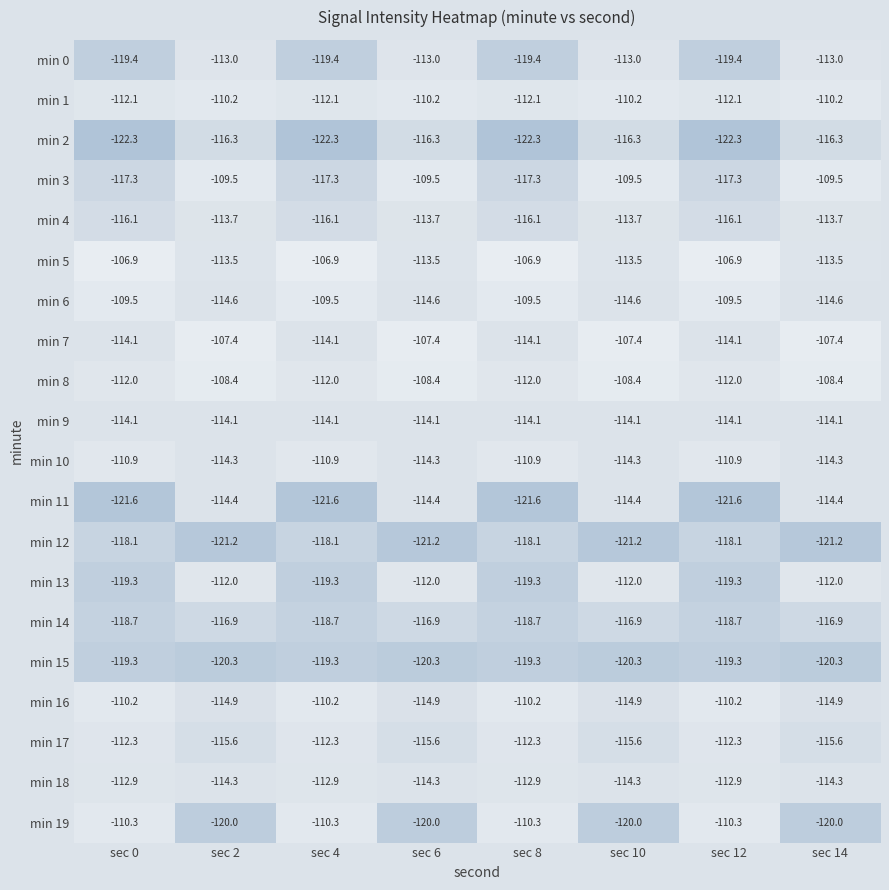

What is the sum of the min 16 values at sec 10 and sec 14?

-229.8